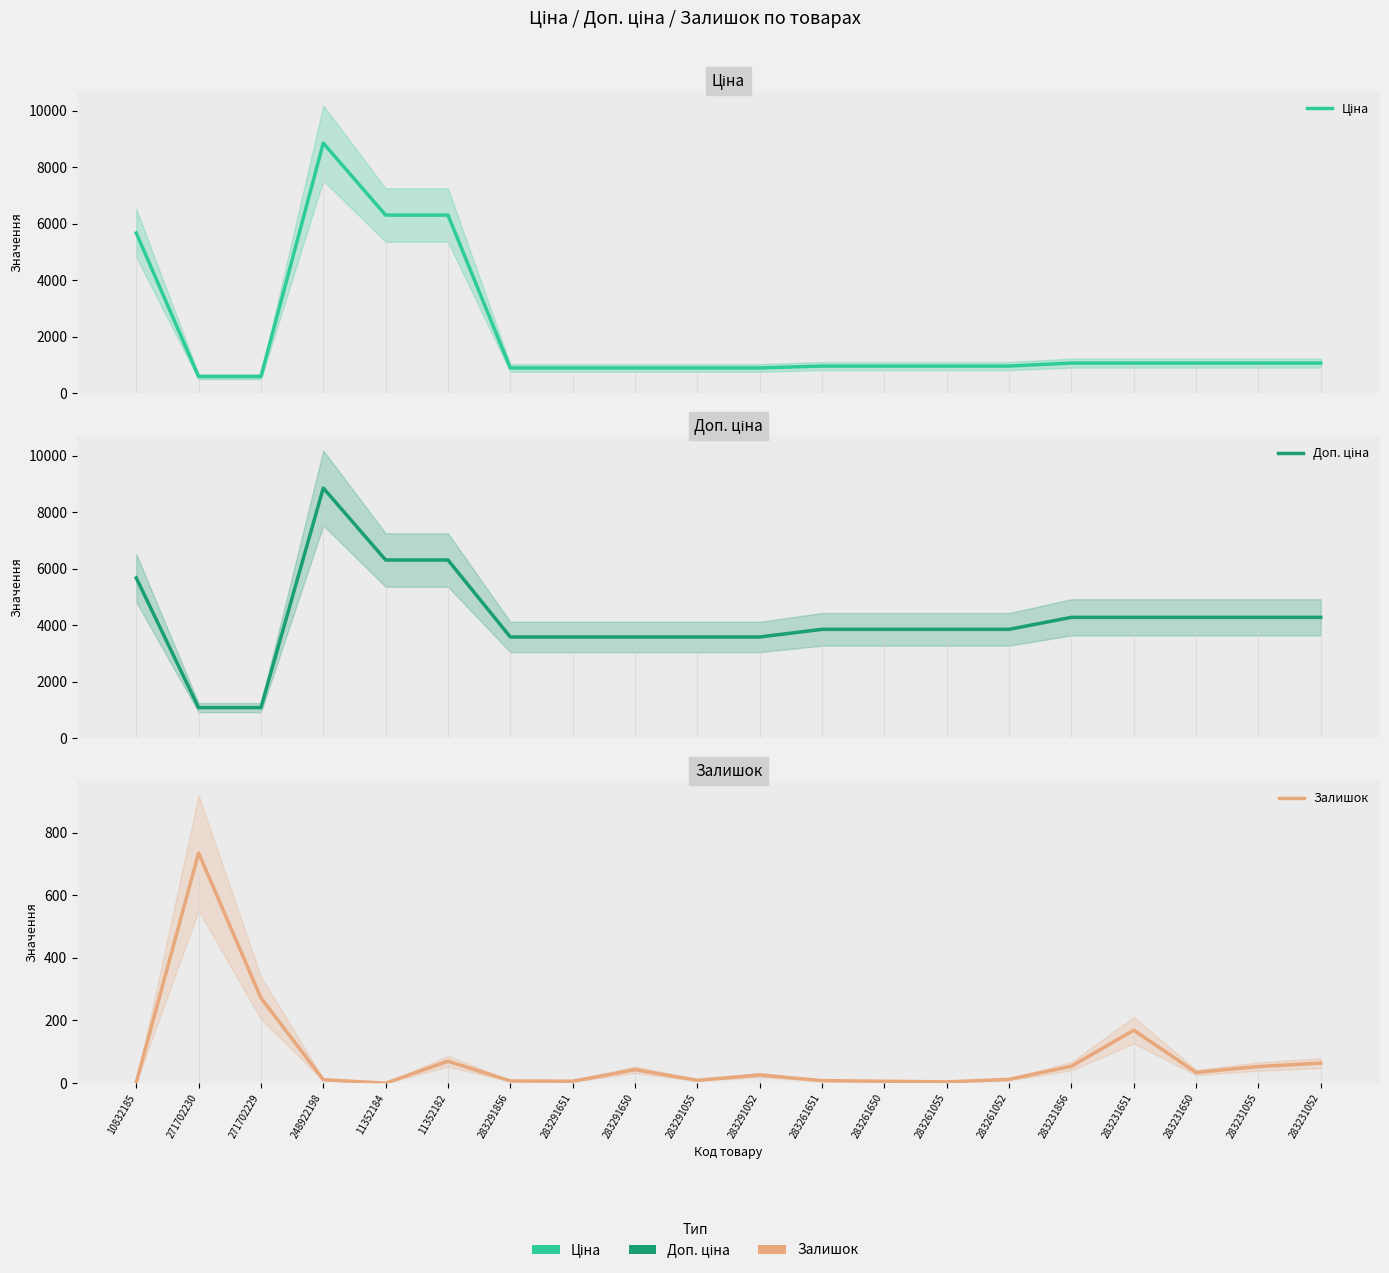

Which series has the largest total across all categories?

Доп. ціна